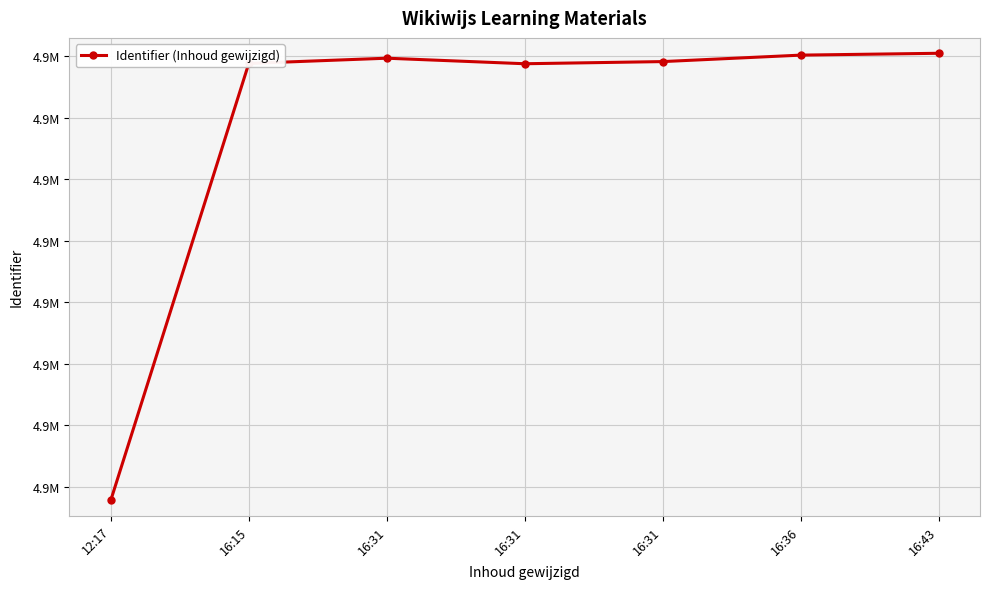

Does the chart have visible grid lines?

Yes